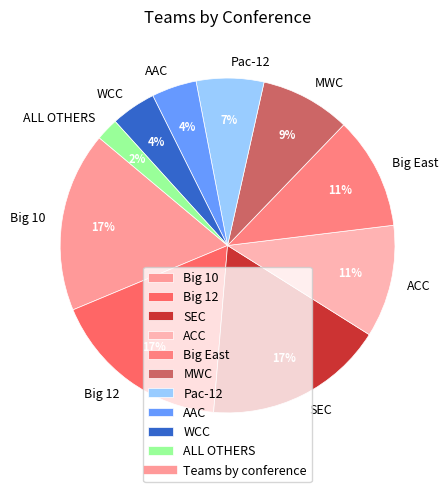

To the nearest percent, what is the difference between the largest and smallest slice percentages?

15%